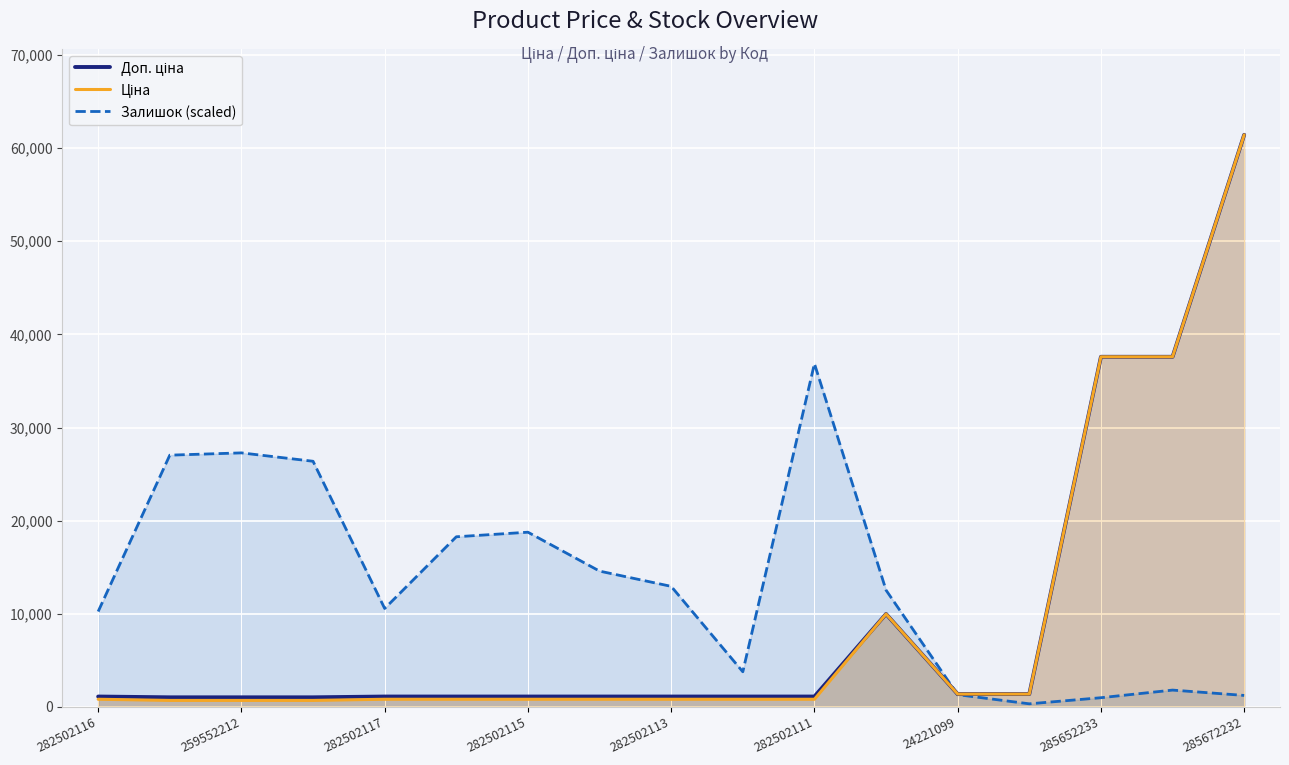

The value of Залишок (scaled) at 282502116 is 10239.0. True or false?

True